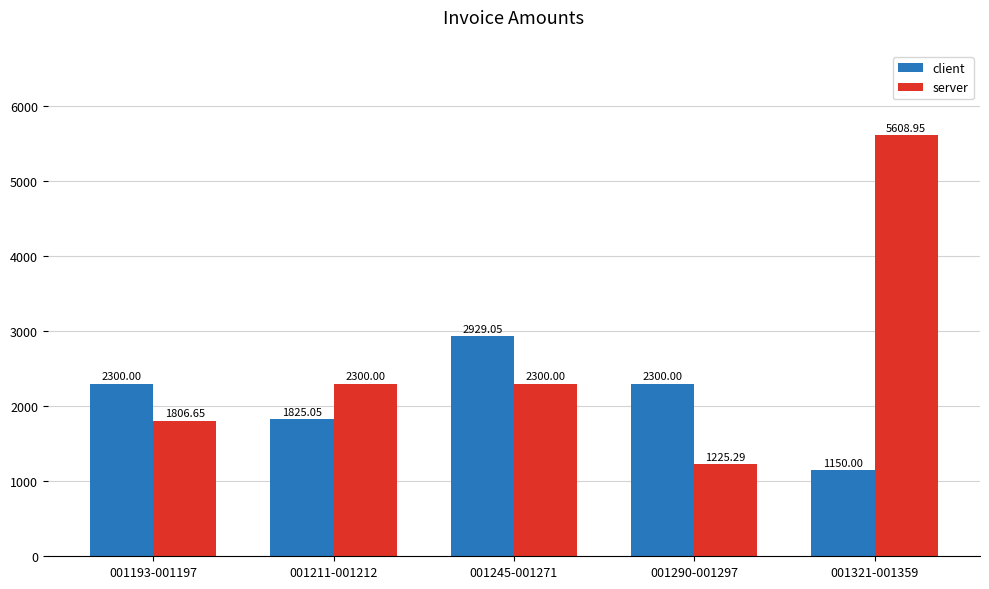

At how many categories does at least one series exceed 4487?

1